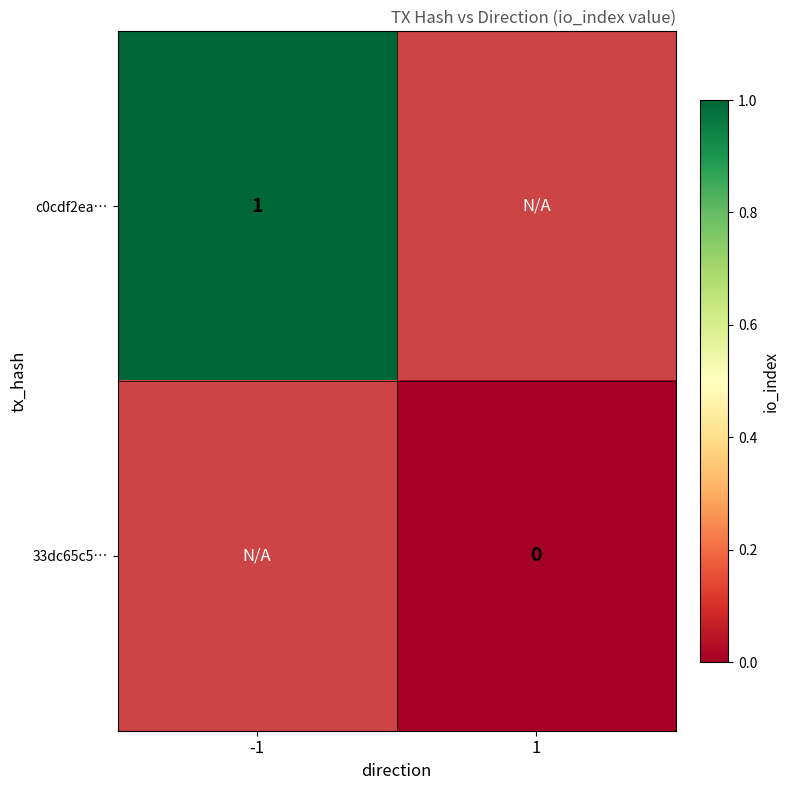

Is the value of c0cdf2ea… at 1 greater than the value of 33dc65c5… at 1?

No